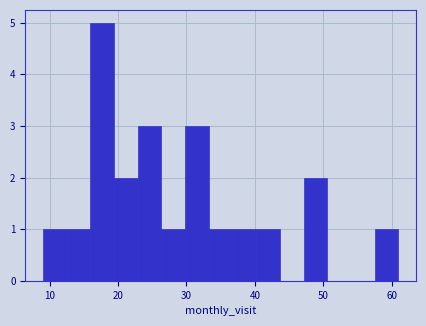

Around what value on the x-axis is the tallest bar? Give the approximate position of its centre, as read against the axis.

18